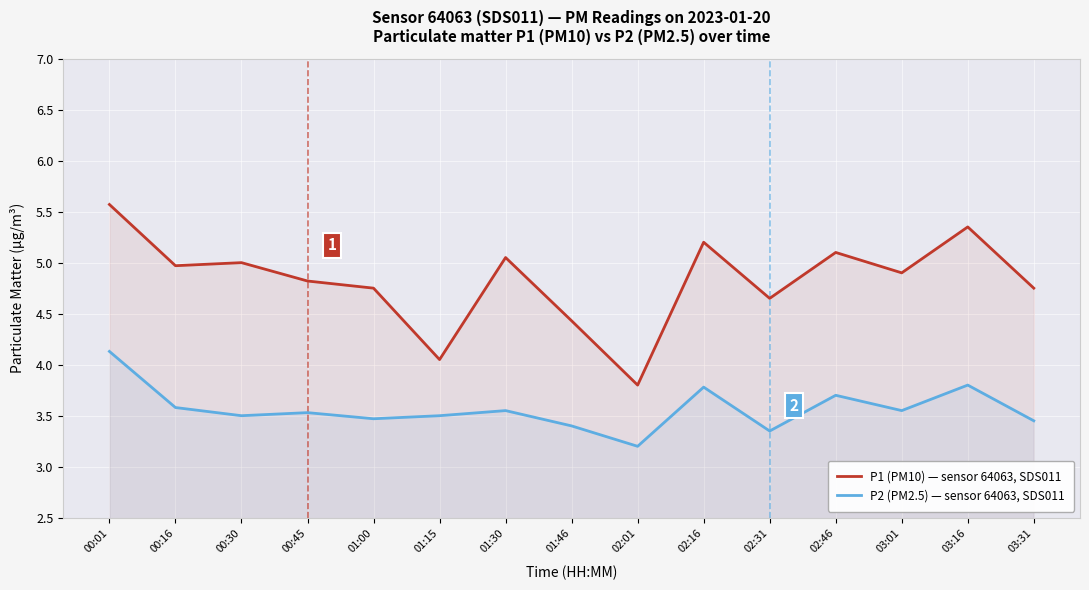

What are all the series names shown in the legend?

P1 (PM10) — sensor 64063, SDS011, P2 (PM2.5) — sensor 64063, SDS011